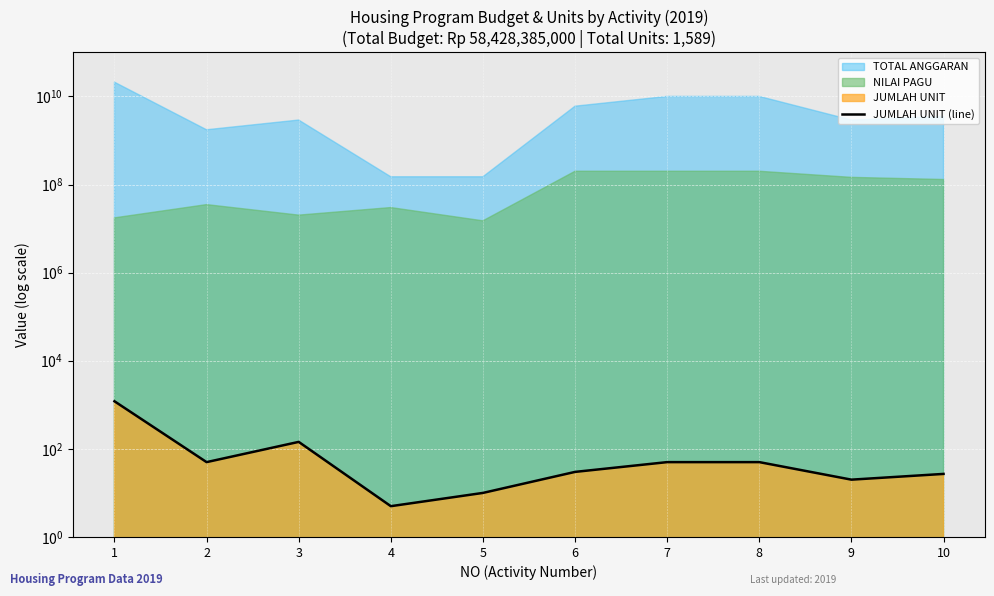

What is the value of the 3rd point from the left?

144